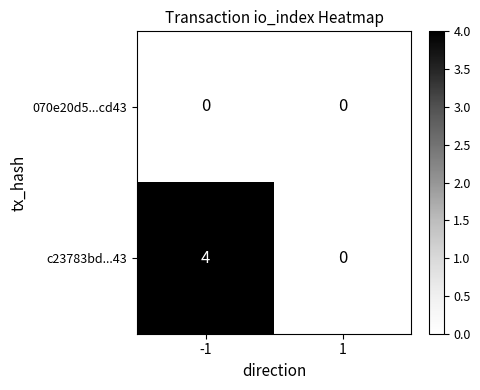

What is the difference between the highest and lowest values at -1?

4